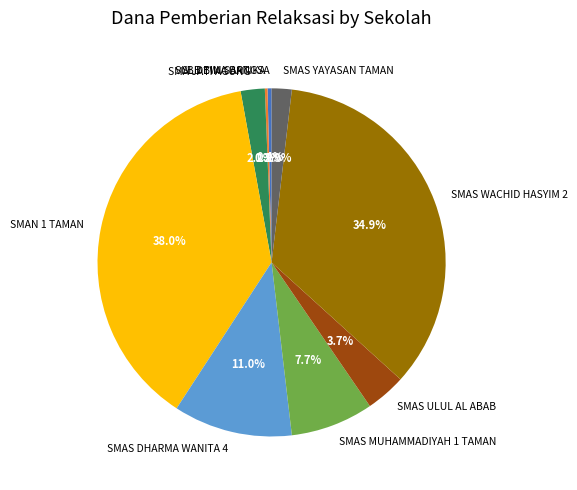

To the nearest percent, what is the difference between the largest and smallest slice percentages?

38%